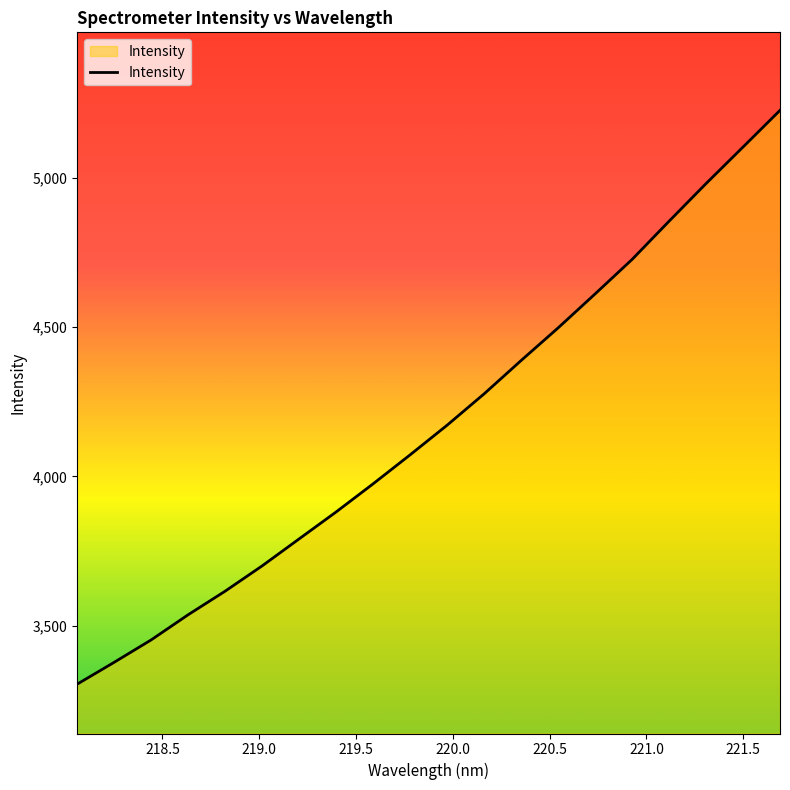

What is the minimum value shown in the chart?

3304.2